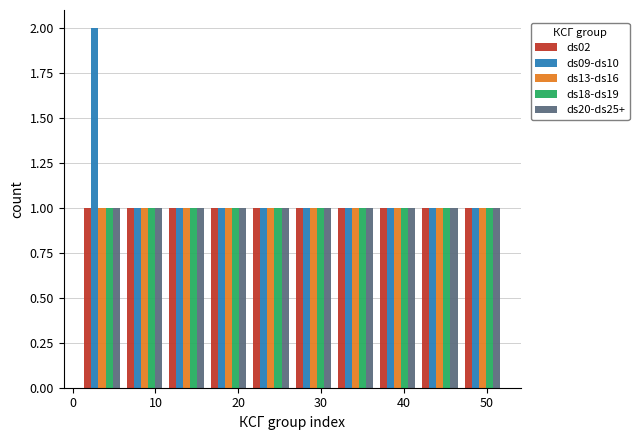

Reading left to right, transcribe this chart: for each range on the x-axis, give the height of each series' bar. Neither the bar edges nor the heights are printed on the chart, so give them approximately, as read against the axes.

1.0 to 6.1: ds02=1	ds09-ds10=2	ds13-ds16=1	ds18-ds19=1	ds20-ds25+=1
6.1 to 11.2: ds02=1	ds09-ds10=1	ds13-ds16=1	ds18-ds19=1	ds20-ds25+=1
11.2 to 16.3: ds02=1	ds09-ds10=1	ds13-ds16=1	ds18-ds19=1	ds20-ds25+=1
16.3 to 21.4: ds02=1	ds09-ds10=1	ds13-ds16=1	ds18-ds19=1	ds20-ds25+=1
21.4 to 26.5: ds02=1	ds09-ds10=1	ds13-ds16=1	ds18-ds19=1	ds20-ds25+=1
26.5 to 31.6: ds02=1	ds09-ds10=1	ds13-ds16=1	ds18-ds19=1	ds20-ds25+=1
31.6 to 36.7: ds02=1	ds09-ds10=1	ds13-ds16=1	ds18-ds19=1	ds20-ds25+=1
36.7 to 41.8: ds02=1	ds09-ds10=1	ds13-ds16=1	ds18-ds19=1	ds20-ds25+=1
41.8 to 46.9: ds02=1	ds09-ds10=1	ds13-ds16=1	ds18-ds19=1	ds20-ds25+=1
46.9 to 52.0: ds02=1	ds09-ds10=1	ds13-ds16=1	ds18-ds19=1	ds20-ds25+=1